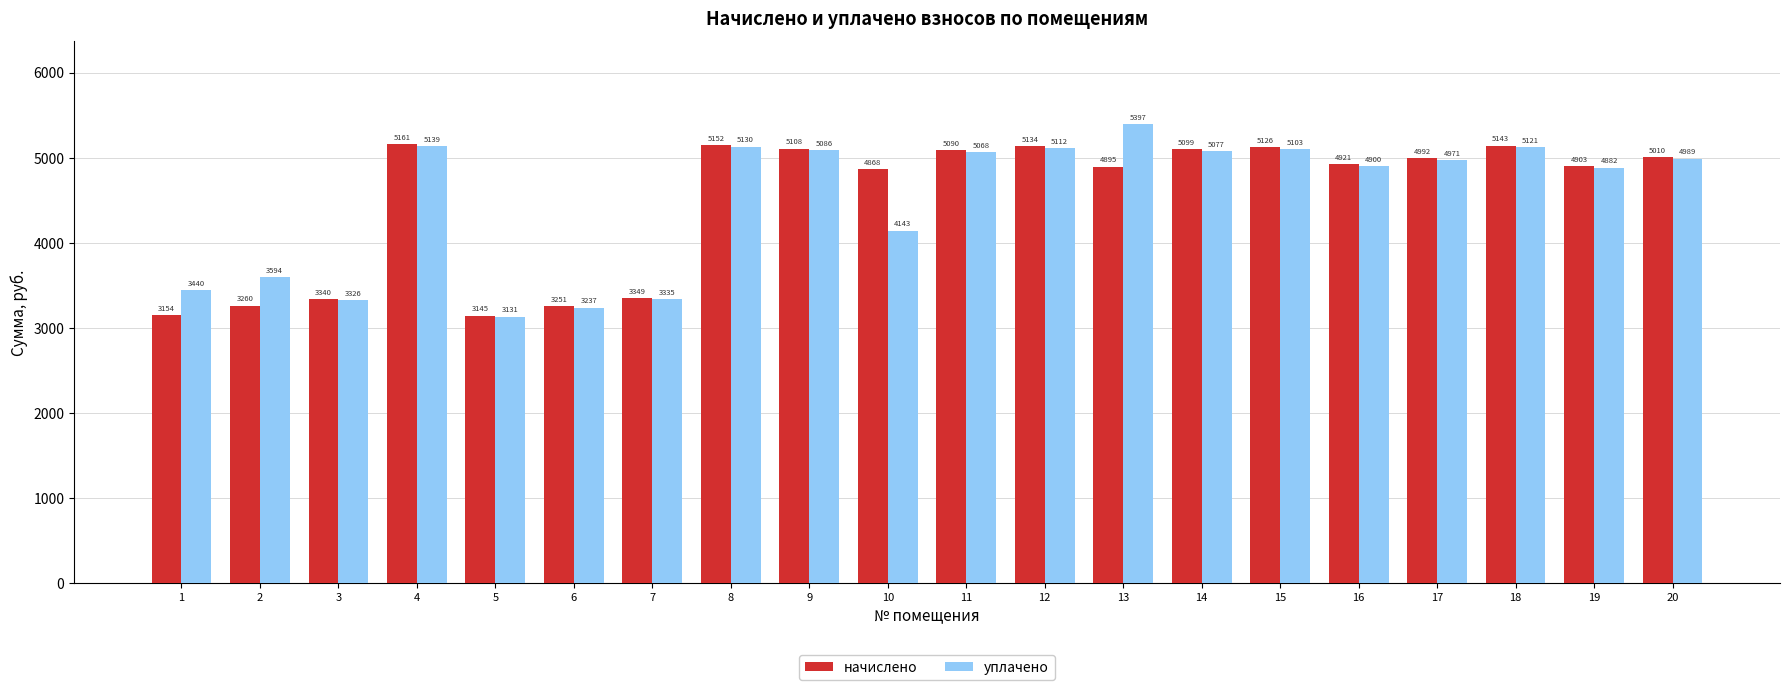

What is the spread (max minus min) of values at 20?

21.4